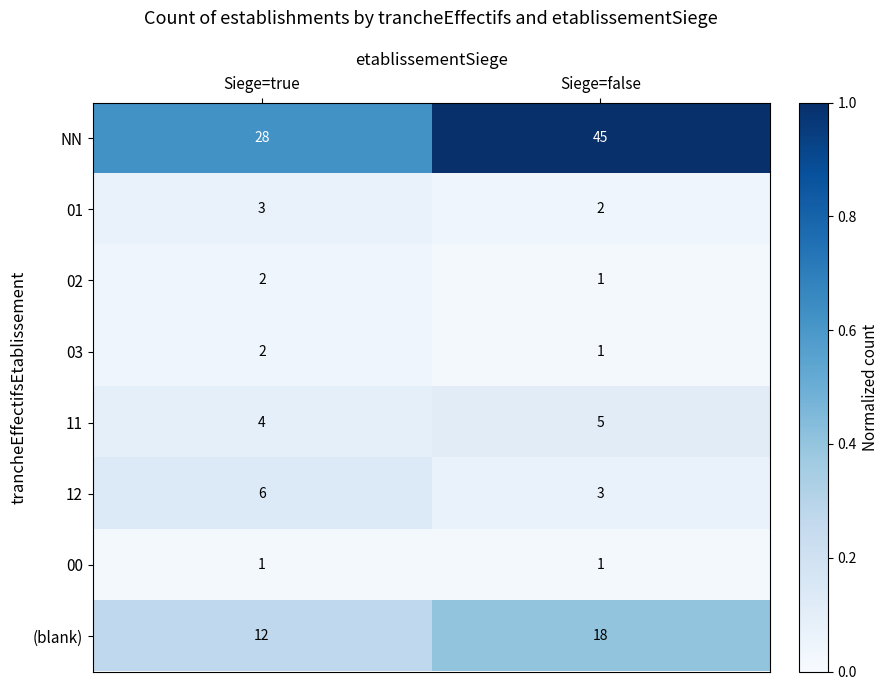

Which series has the largest range (max minus min)?

NN